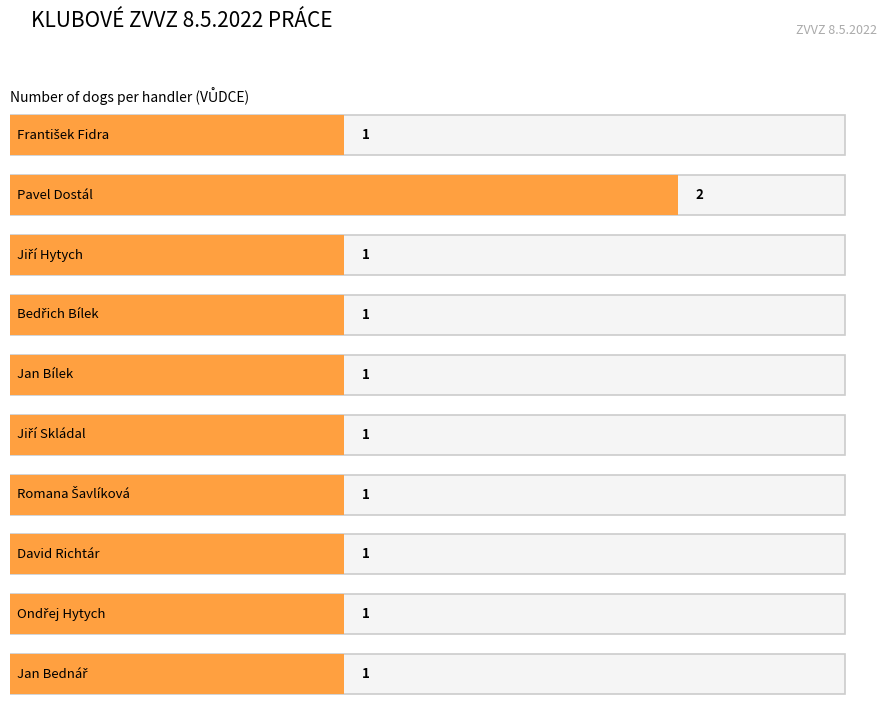

What is the difference between the maximum and minimum values?

1